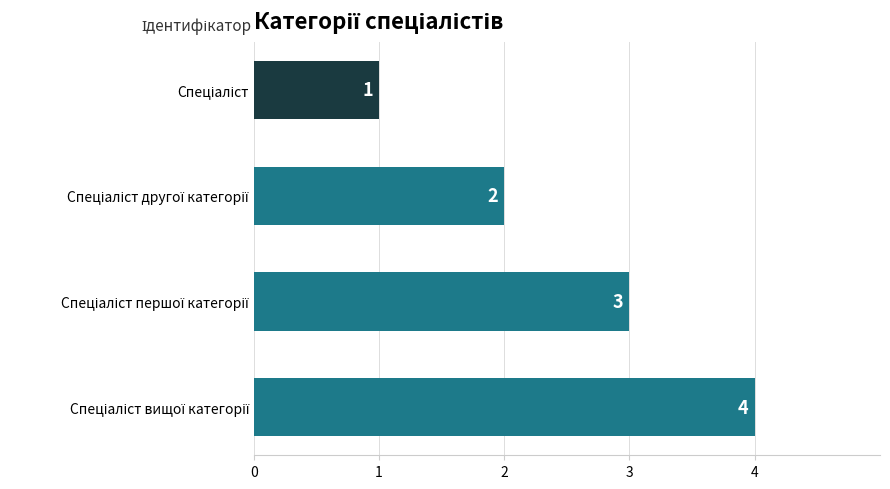

What is the maximum value shown in the chart?

4